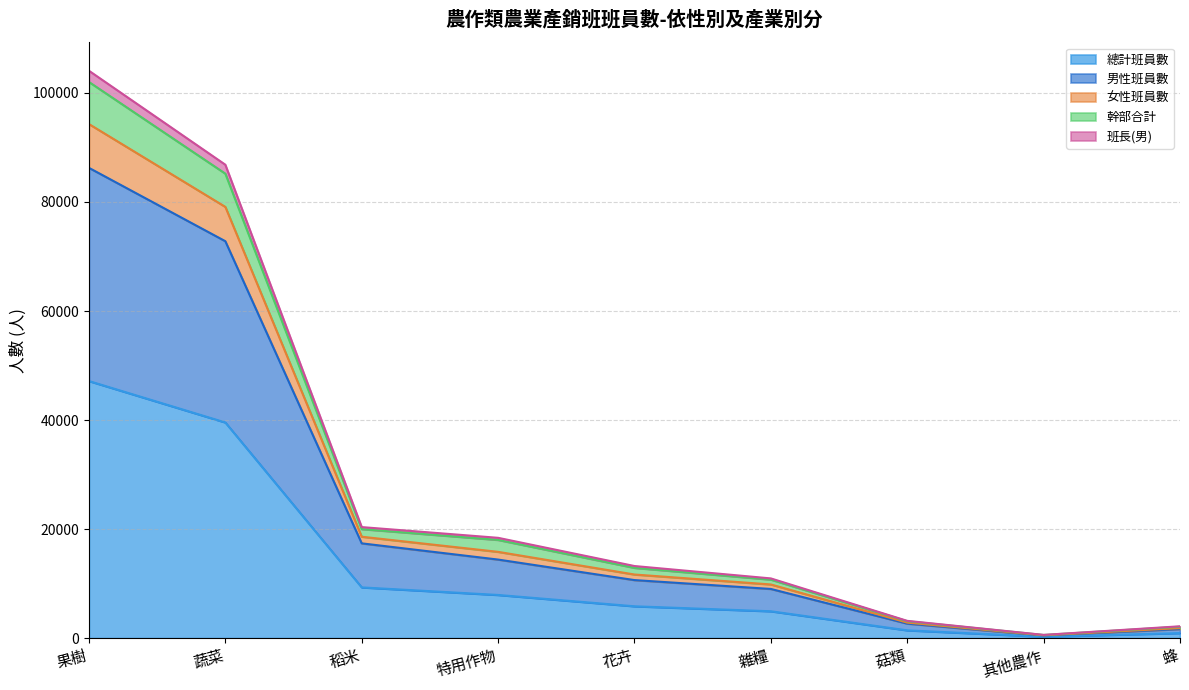

Count the number of categories in the chart.

9